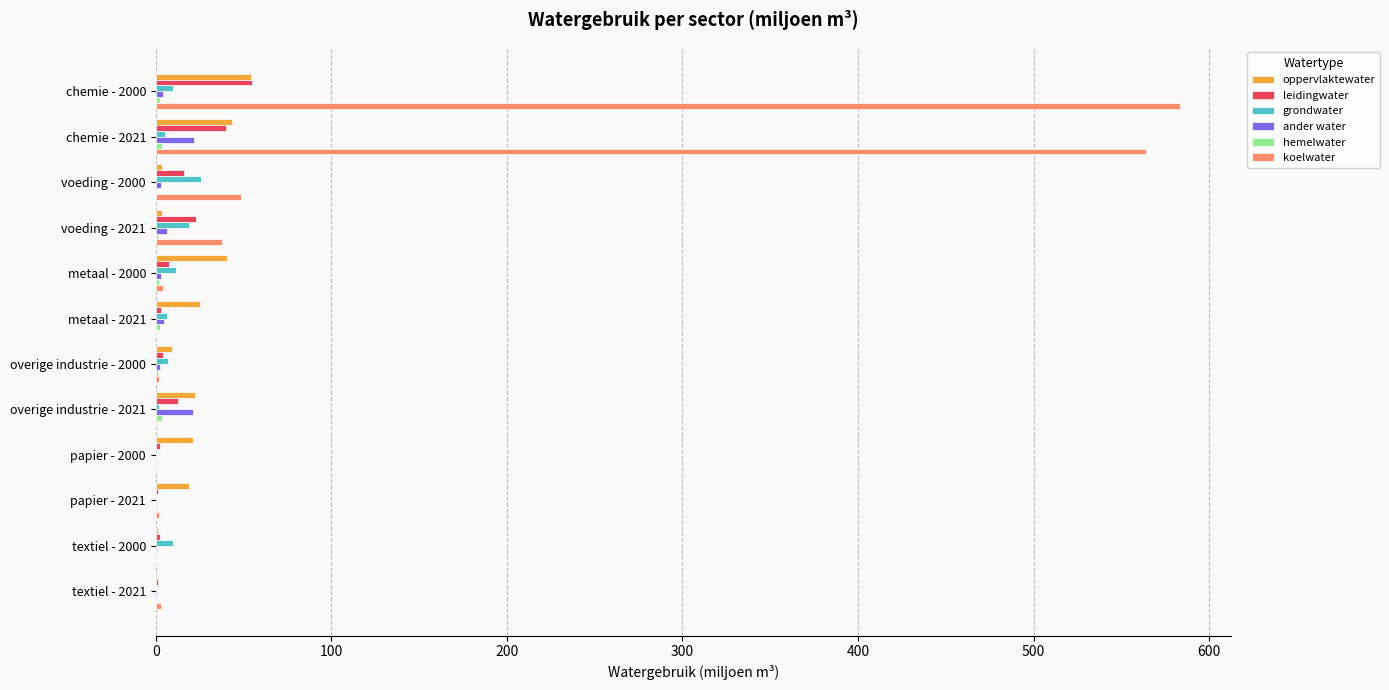

At which label is koelwater closest to 291?

voeding - 2000